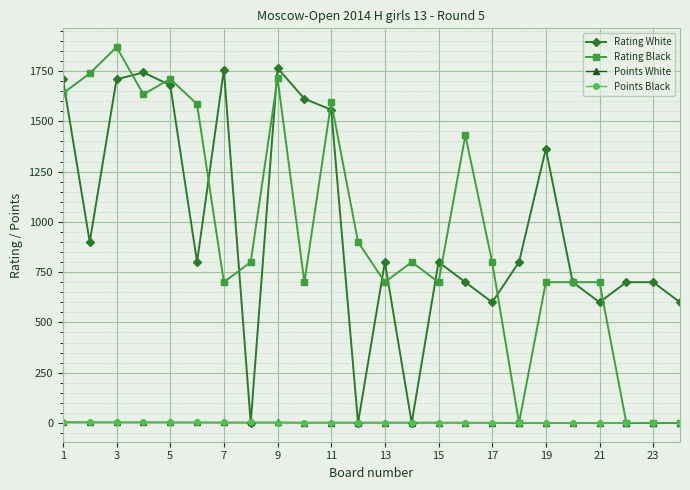

What is the highest value of the Rating White series?

1765.0